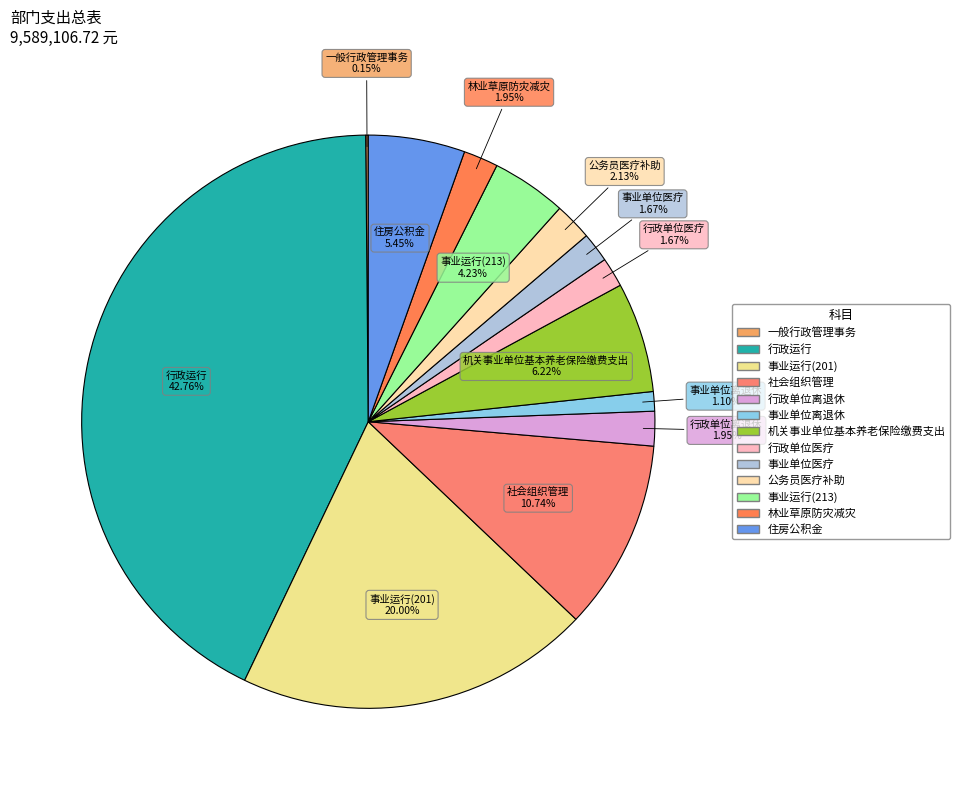

Does any single category account for the majority?

No